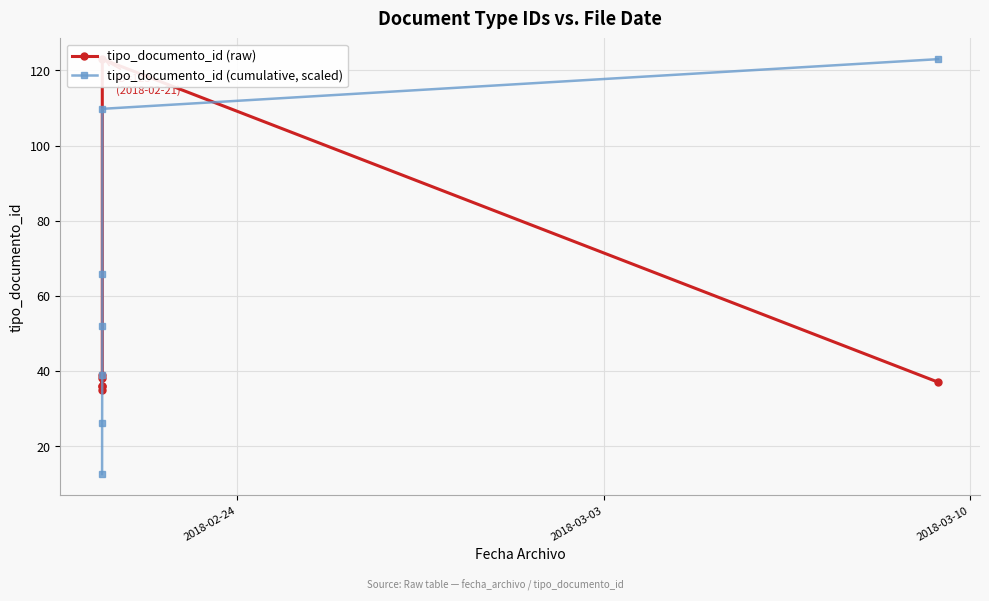

Which series has the largest total across all categories?

tipo_documento_id (cumulative, scaled)